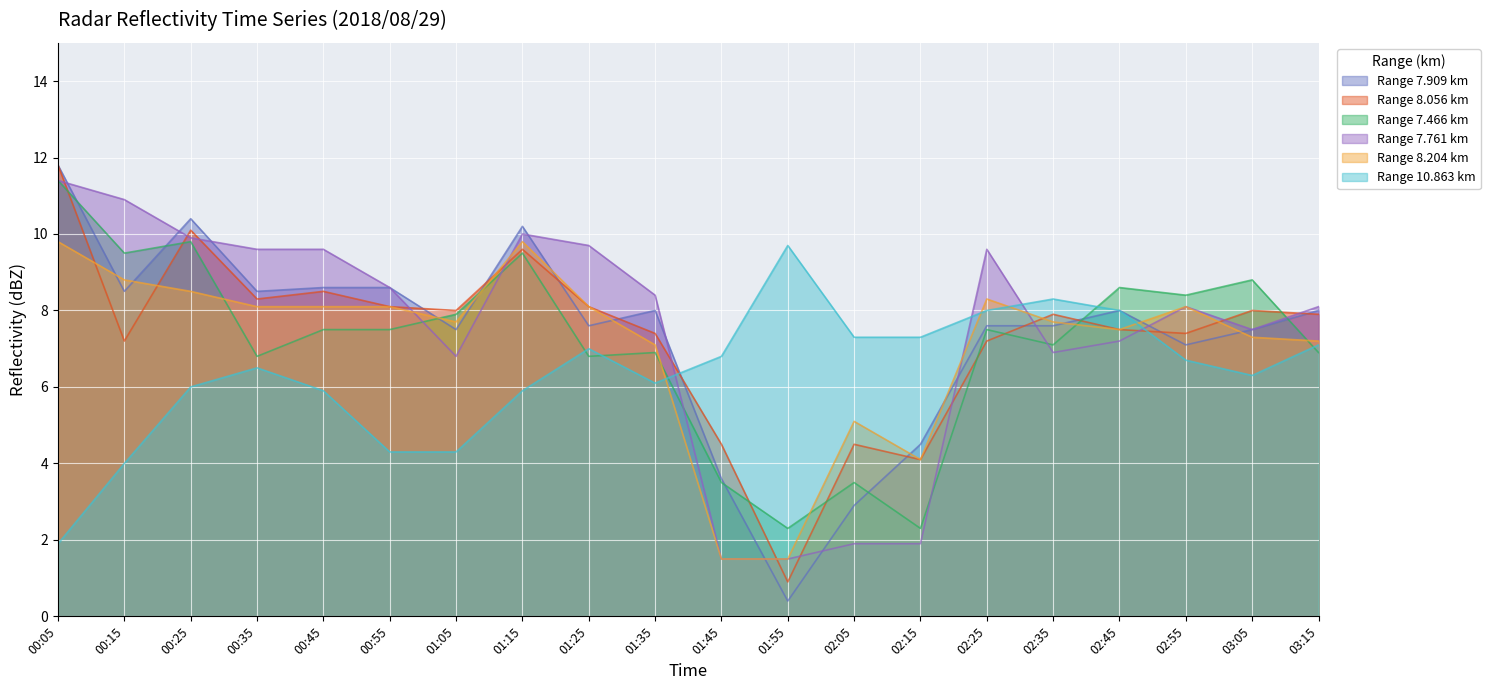

Which has a higher value, 02:55 or 01:55?

02:55